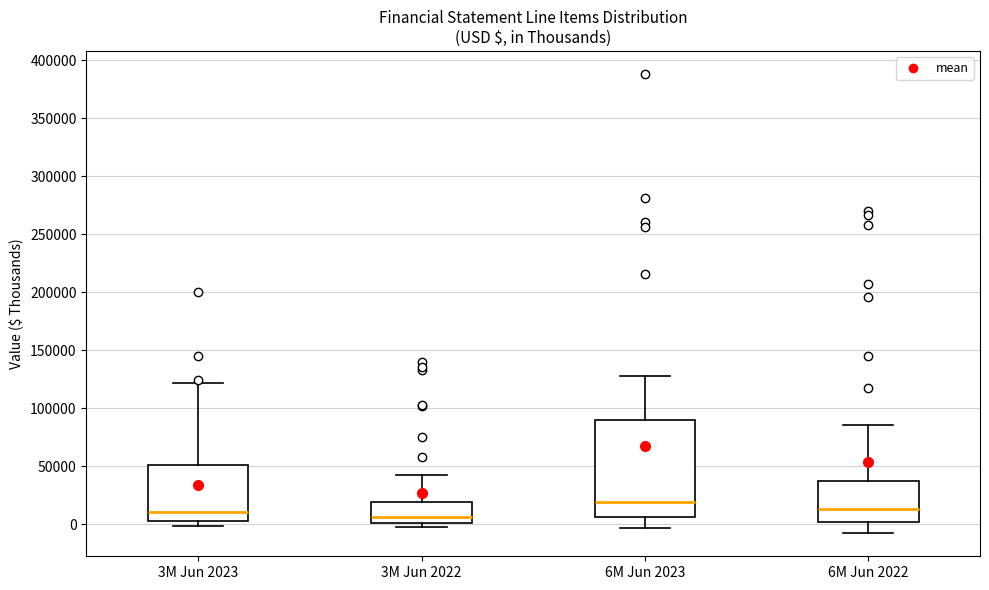

Reading left to right, transcribe this box plot: for each box, give where its median line is, the range the box spans, and where its two whiskers end, as read against the y-axis. The values are not printed on the chart, so give them approximately, as read against the axis.

3M Jun 2023: median 10000, box 5000 to 50000, whiskers 0 to 120000
3M Jun 2022: median 5000, box 0 to 20000, whiskers 0 (just below the box's lower edge) to 40000
6M Jun 2023: median 20000, box 5000 to 90000, whiskers -5000 to 130000
6M Jun 2022: median 15000, box 0 to 35000, whiskers -10000 to 85000